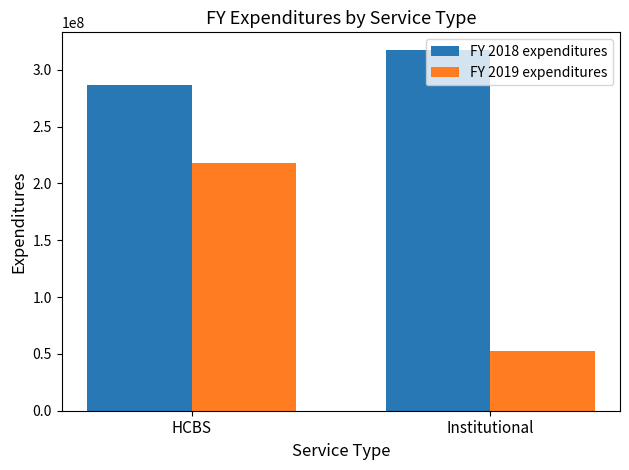

Which label corresponds to the largest value in the chart?

Institutional